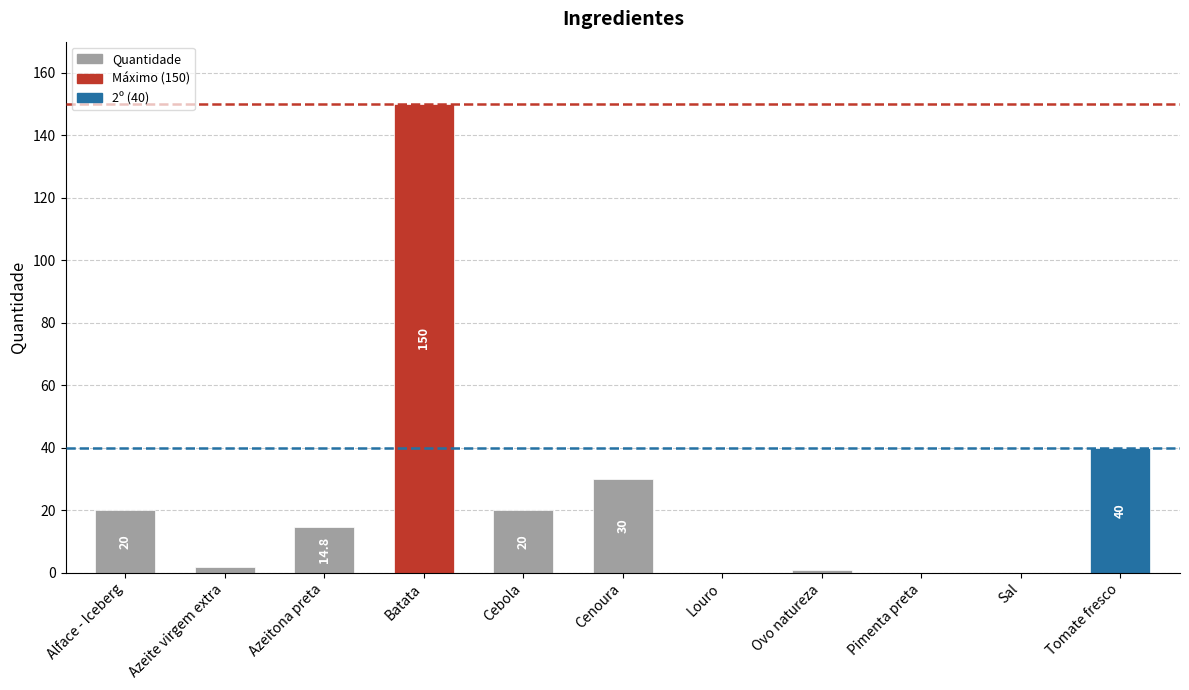

Count the number of categories in the chart.

11